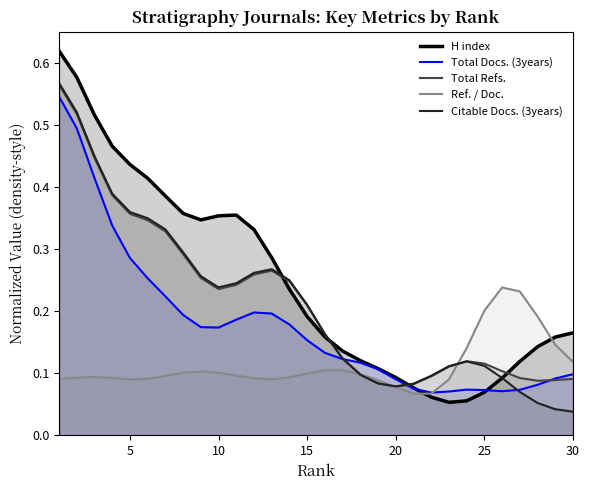

Which series has the largest total across all categories?

H index